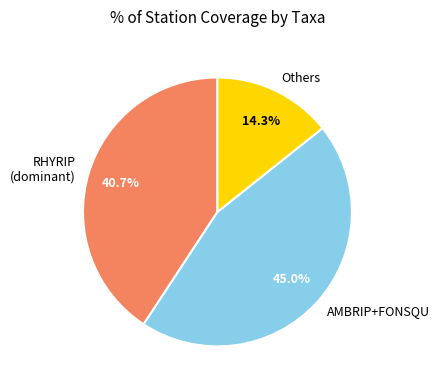

Rank the categories by value from lowest to highest.

Others, RHYRIP (dominant), AMBRIP+FONSQU